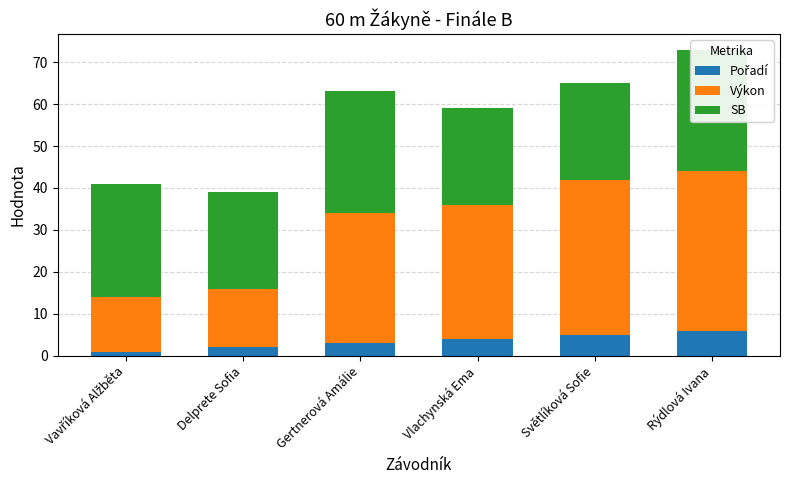

Reading left to right, transcribe all the data shown in this chart.

Pořadí: Vavříková Alžběta=1.0	Delprete Sofia=2.0	Gertnerová Amálie=3.0	Vlachynská Ema=4.0	Světlíková Sofie=5.0	Rýdlová Ivana=6.0
Výkon: Vavříková Alžběta=13.0	Delprete Sofia=14.0	Gertnerová Amálie=31.0	Vlachynská Ema=32.0	Světlíková Sofie=37.0	Rýdlová Ivana=38.0
SB: Vavříková Alžběta=27.0	Delprete Sofia=23.0	Gertnerová Amálie=29.0	Vlachynská Ema=23.0	Světlíková Sofie=23.0	Rýdlová Ivana=29.0